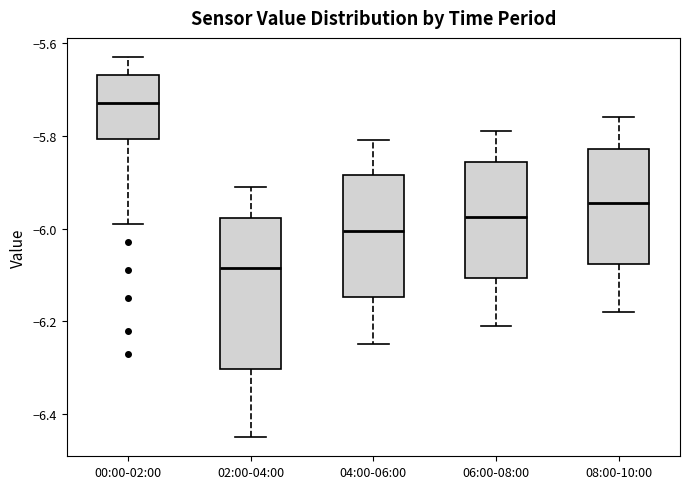

Reading left to right, transcribe this box plot: for each box, give where its median line is, the range the box spans, and where its two whiskers end, as read against the y-axis. The values are not printed on the chart, so give them approximately, as read against the axis.

00:00-02:00: median -5.72, box -5.80 to -5.66, whiskers -5.98 to -5.62
02:00-04:00: median -6.08, box -6.30 to -5.98, whiskers -6.44 to -5.90
04:00-06:00: median -6.00, box -6.14 to -5.88, whiskers -6.24 to -5.80
06:00-08:00: median -5.98, box -6.10 to -5.86, whiskers -6.20 to -5.78
08:00-10:00: median -5.94, box -6.08 to -5.82, whiskers -6.18 to -5.76